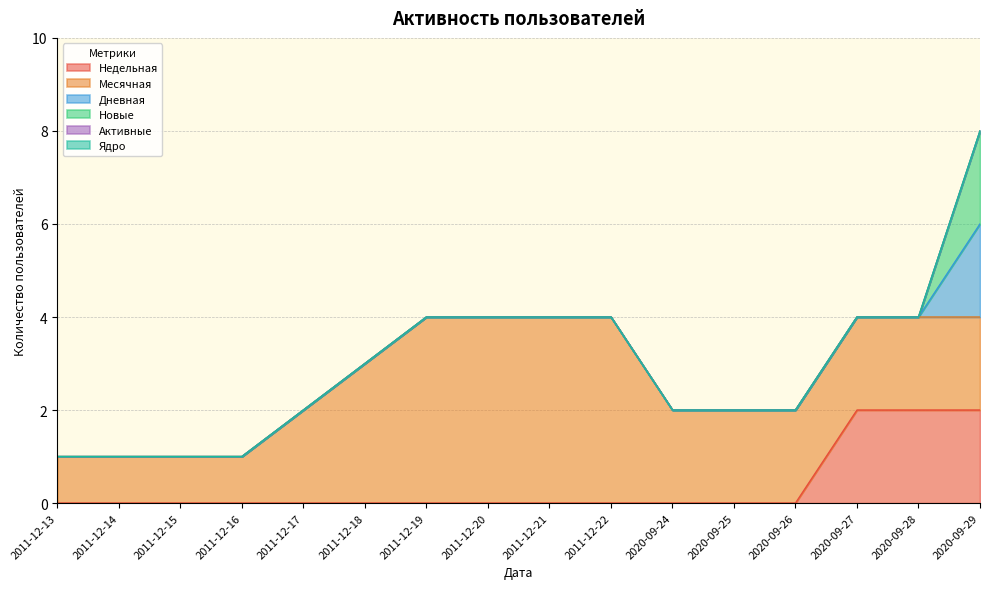

Reading right to left, what are all the values shown in this chart?

Недельная: 2020-09-29=2	2020-09-28=2	2020-09-27=2	2020-09-26=0	2020-09-25=0	2020-09-24=0	2011-12-22=0	2011-12-21=0	2011-12-20=0	2011-12-19=0	2011-12-18=0	2011-12-17=0	2011-12-16=0	2011-12-15=0	2011-12-14=0	2011-12-13=0
Месячная: 2020-09-29=2	2020-09-28=2	2020-09-27=2	2020-09-26=2	2020-09-25=2	2020-09-24=2	2011-12-22=4	2011-12-21=4	2011-12-20=4	2011-12-19=4	2011-12-18=3	2011-12-17=2	2011-12-16=1	2011-12-15=1	2011-12-14=1	2011-12-13=1
Дневная: 2020-09-29=2	2020-09-28=0	2020-09-27=0	2020-09-26=0	2020-09-25=0	2020-09-24=0	2011-12-22=0	2011-12-21=0	2011-12-20=0	2011-12-19=0	2011-12-18=0	2011-12-17=0	2011-12-16=0	2011-12-15=0	2011-12-14=0	2011-12-13=0
Новые: 2020-09-29=2	2020-09-28=0	2020-09-27=0	2020-09-26=0	2020-09-25=0	2020-09-24=0	2011-12-22=0	2011-12-21=0	2011-12-20=0	2011-12-19=0	2011-12-18=0	2011-12-17=0	2011-12-16=0	2011-12-15=0	2011-12-14=0	2011-12-13=0
Активные: 2020-09-29=0	2020-09-28=0	2020-09-27=0	2020-09-26=0	2020-09-25=0	2020-09-24=0	2011-12-22=0	2011-12-21=0	2011-12-20=0	2011-12-19=0	2011-12-18=0	2011-12-17=0	2011-12-16=0	2011-12-15=0	2011-12-14=0	2011-12-13=0
Ядро: 2020-09-29=0	2020-09-28=0	2020-09-27=0	2020-09-26=0	2020-09-25=0	2020-09-24=0	2011-12-22=0	2011-12-21=0	2011-12-20=0	2011-12-19=0	2011-12-18=0	2011-12-17=0	2011-12-16=0	2011-12-15=0	2011-12-14=0	2011-12-13=0